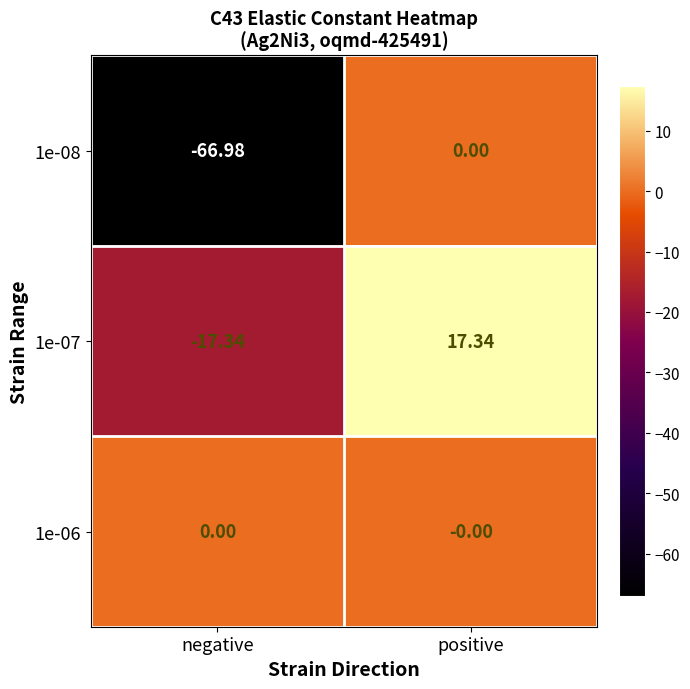

How many distinct data groups are displayed?

3